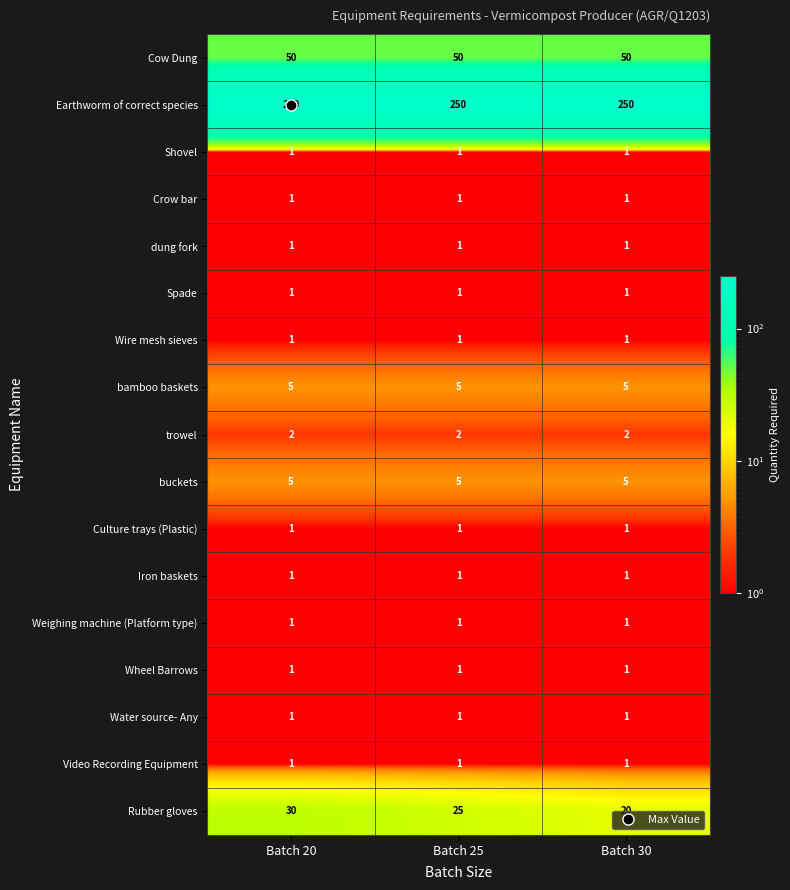

The trowel series shows 1 at Batch 25. True or false?

False